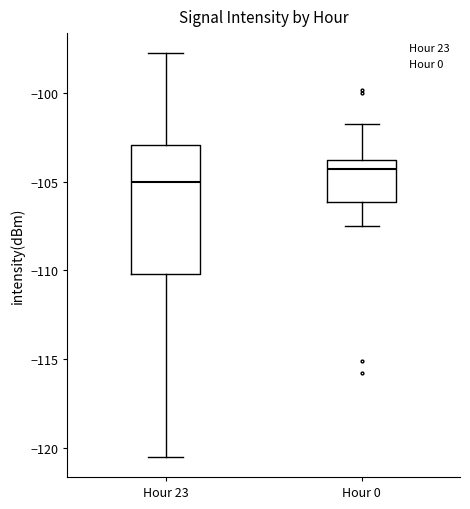

Reading left to right, read every box against the y-axis: the position of its median line, the range the box covers, and the ends of its whiskers. The values are not printed on the chart, so give them approximately, as read against the axis.

Hour 23: median -105.0, box -110.0 to -103.0, whiskers -120.5 to -98.0
Hour 0: median -104.5, box -106.0 to -104.0, whiskers -107.5 to -102.0